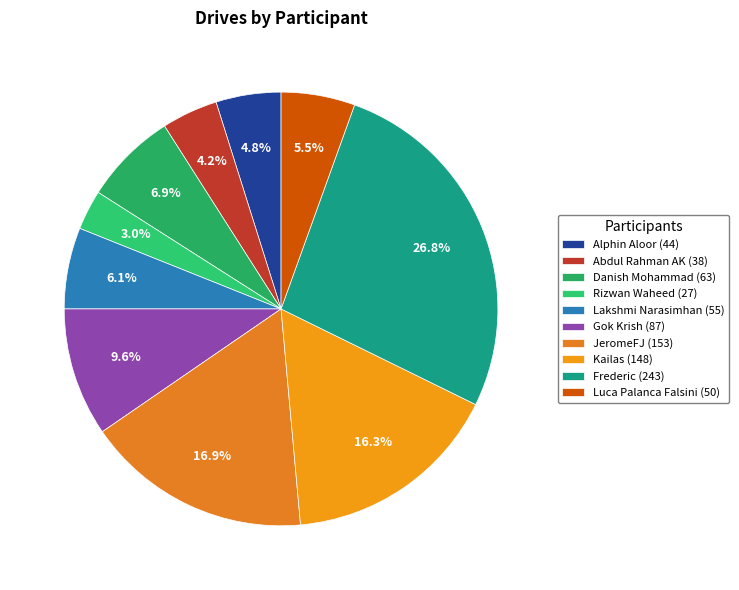

How many segments does this pie chart have?

10